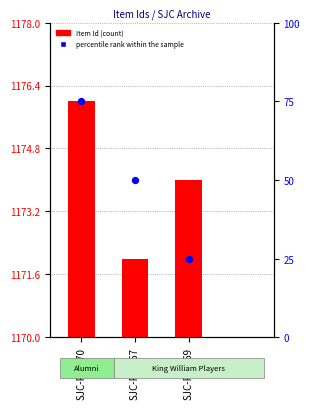

What are all the series names shown in the legend?

Item Id (count), percentile rank within the sample